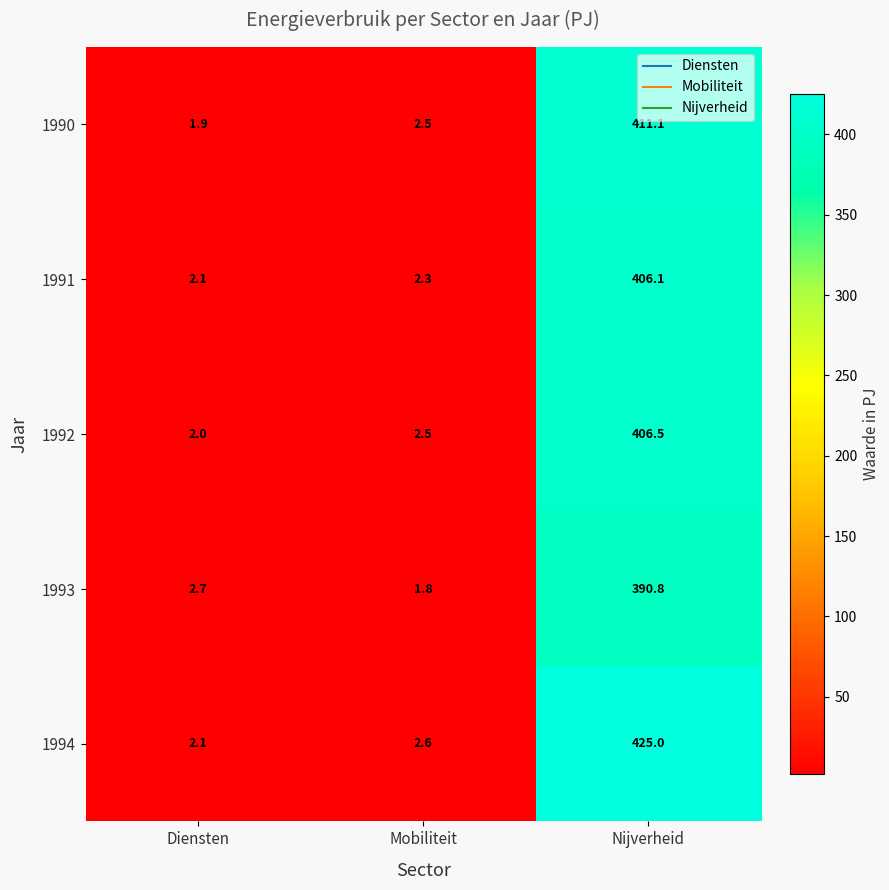

What is the difference between the maximum and minimum values in the 1993 series?

389.0